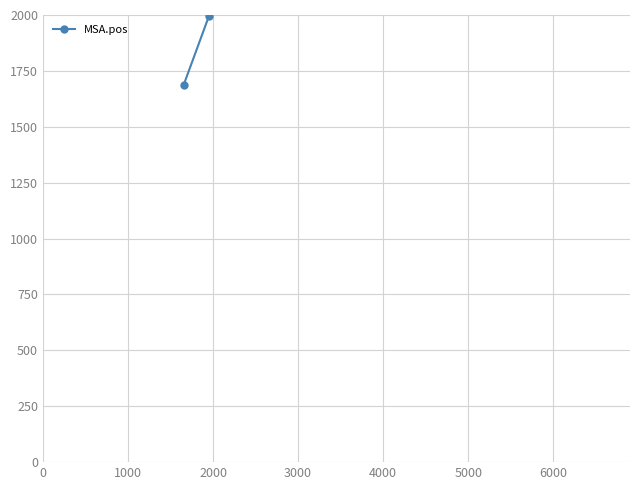

Is this an area chart (filled region under the line)?

No